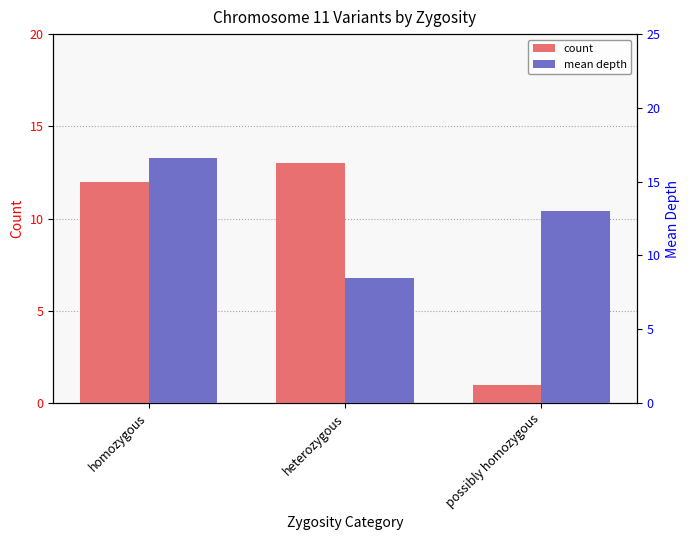

What is the label of the 3rd bar from the right?

homozygous